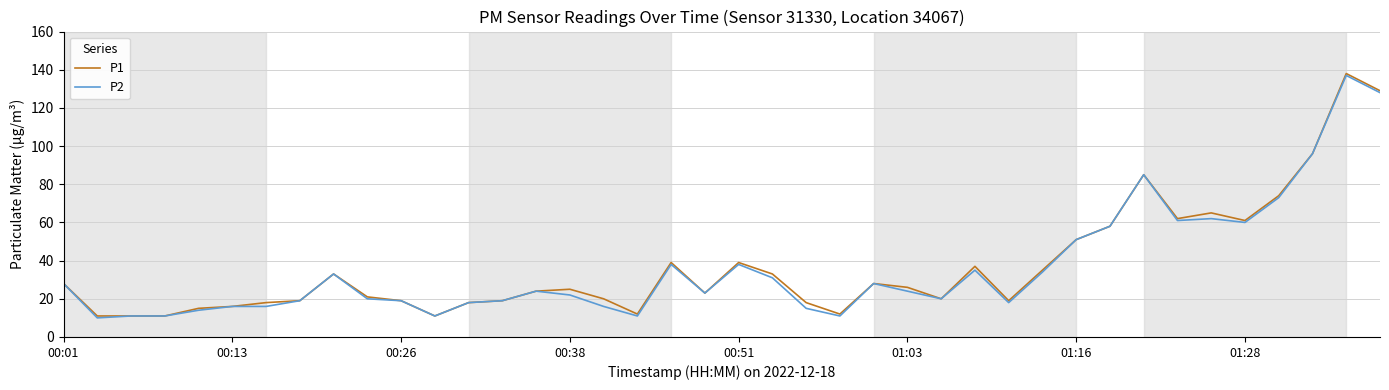

What is the highest value of the P2 series?

137